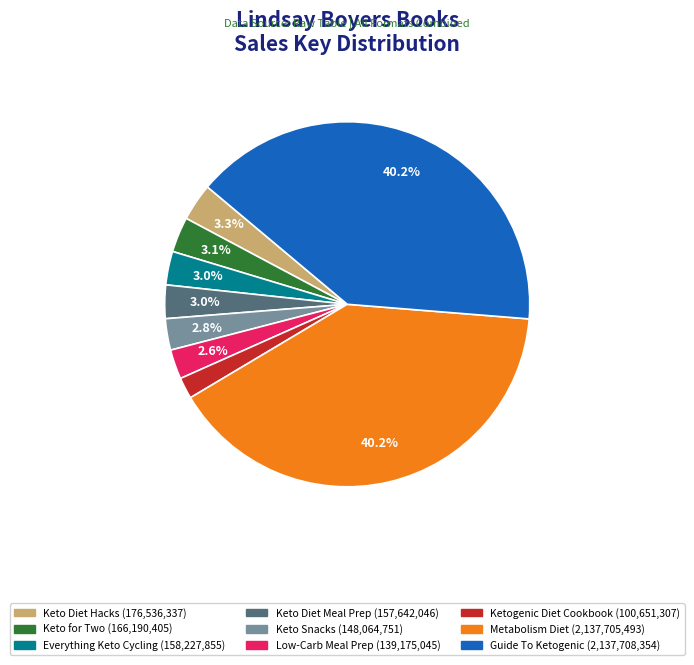

Is there a majority slice in this chart?

No